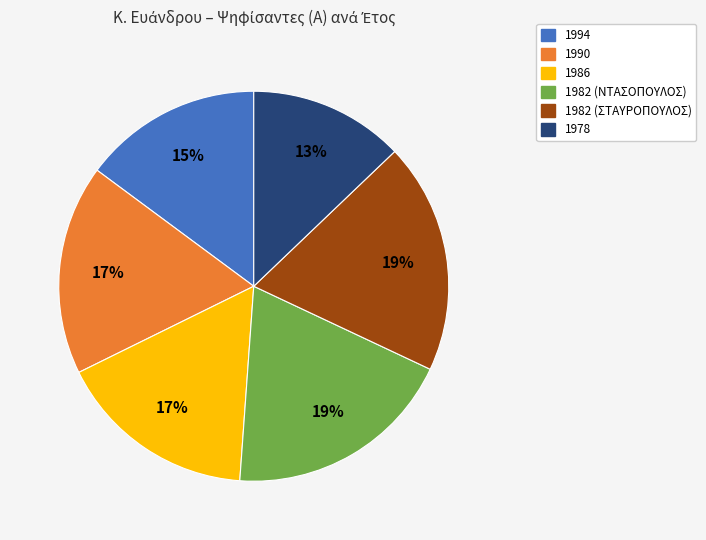

Which slice is the smallest?

1978